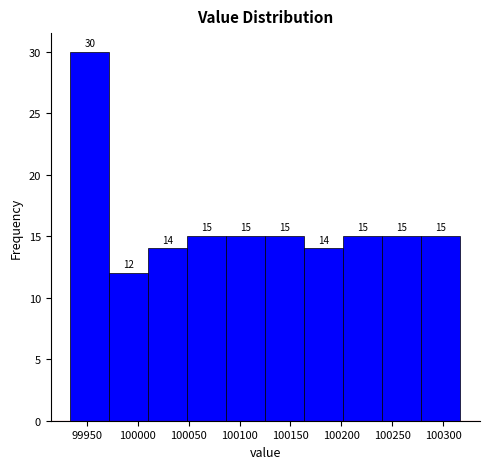

Over which range of the x-axis is the bar tallest?

99935 to 99970